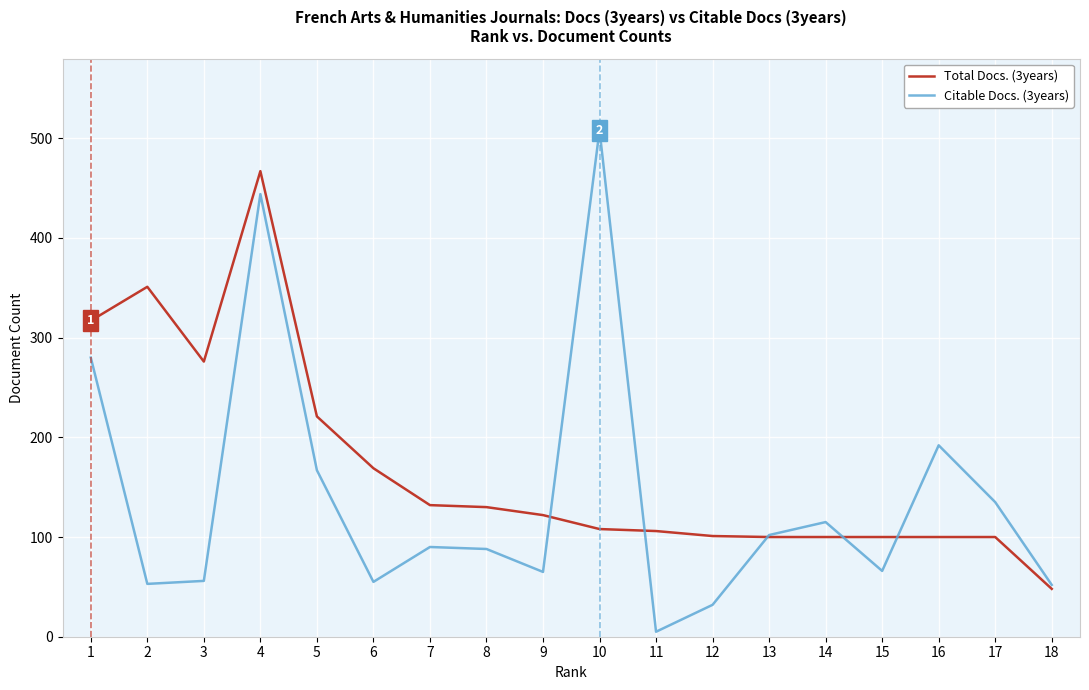

The Citable Docs. (3years) series shows 52 at 18. True or false?

True